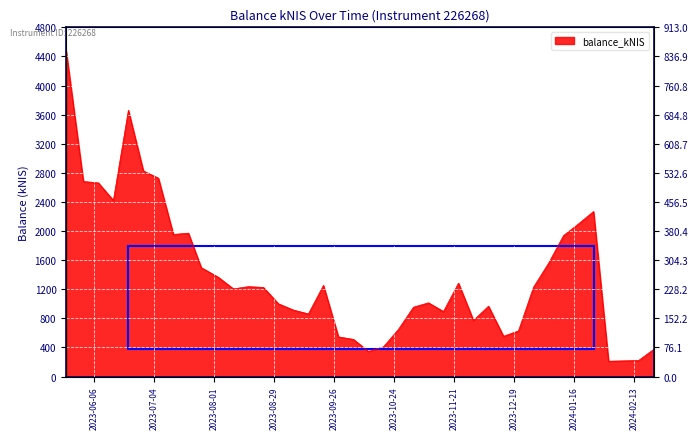

What is the value of the 34th point from the left?

1936.9